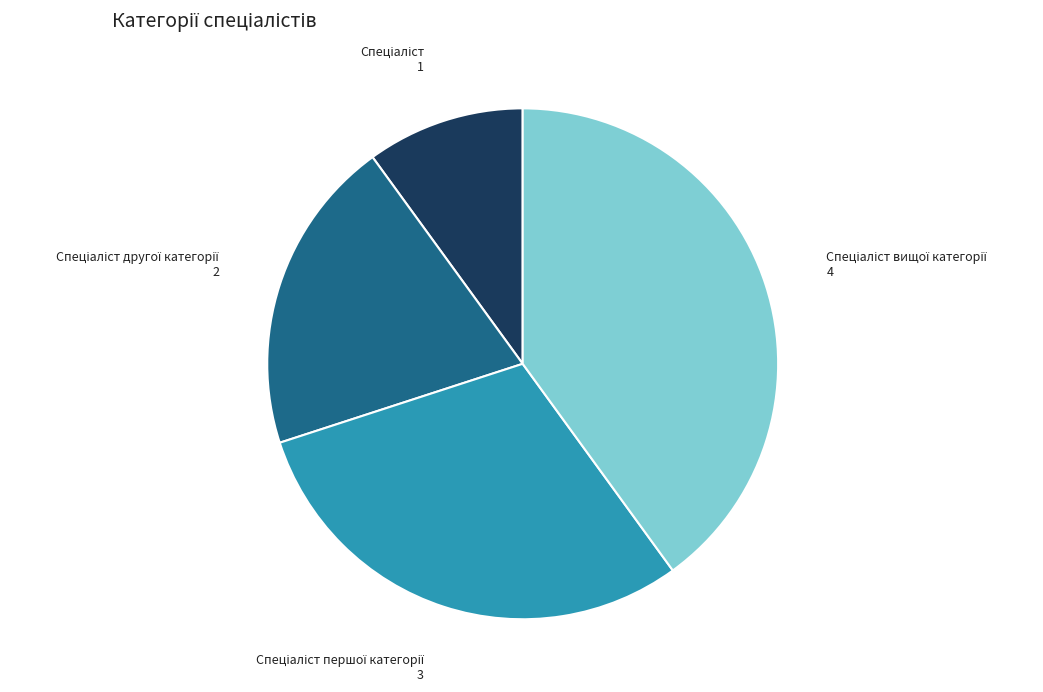

Is there a majority slice in this chart?

No